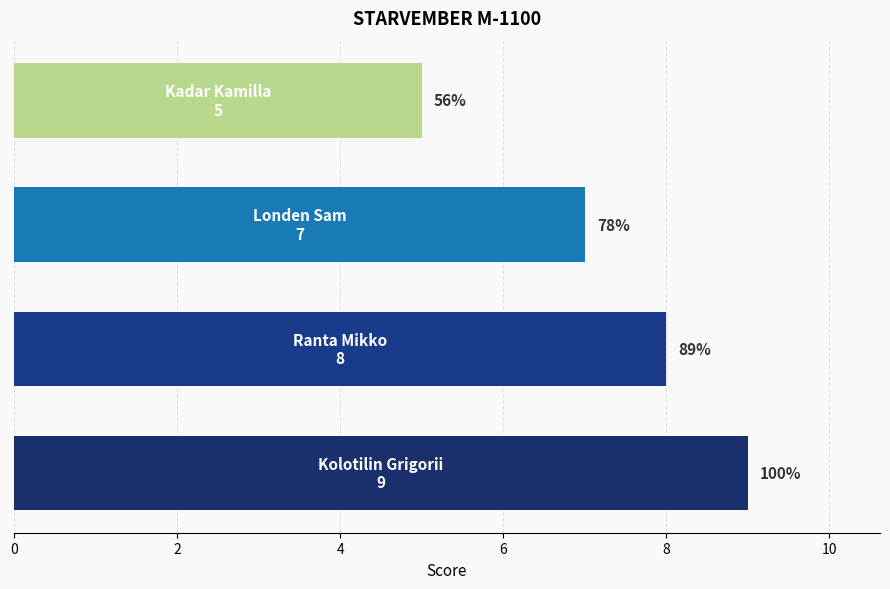

How many bars are there in total?

4